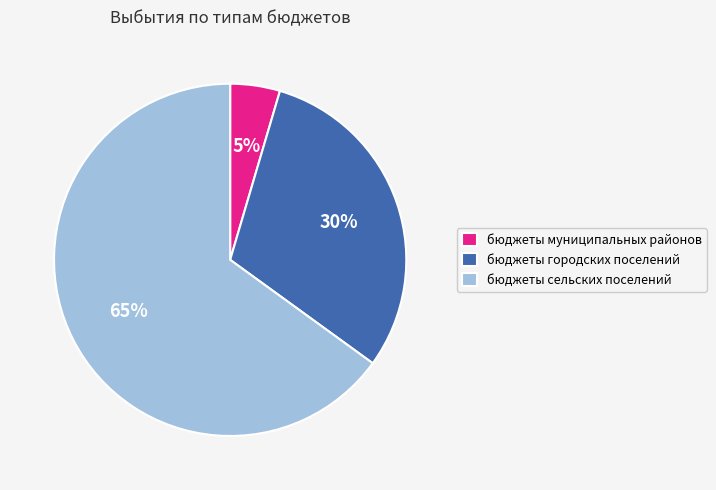

Which slice is the smallest?

бюджеты муниципальных районов